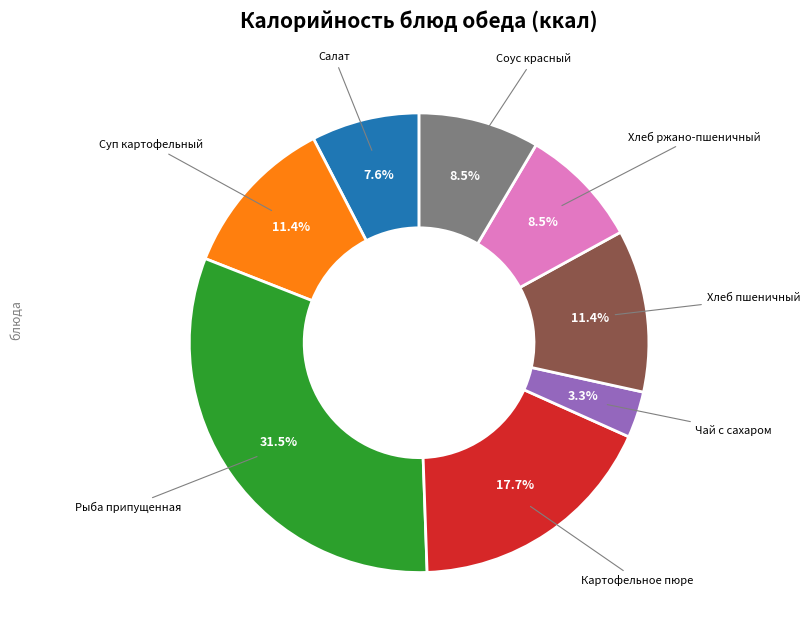

Is there any slice that represents more than half of the pie?

No